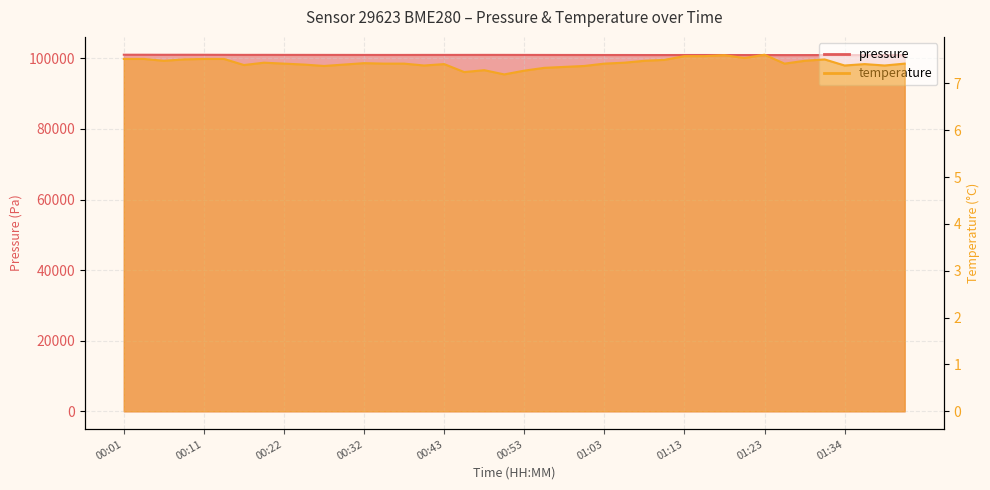

True or false: pressure and temperature cross at least once.

False